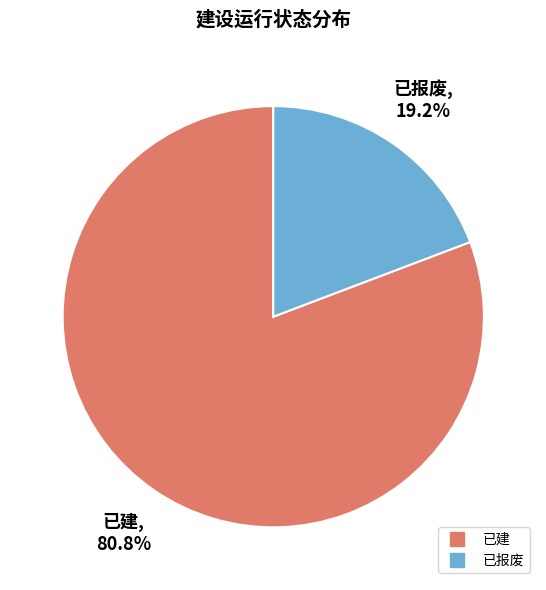

To the nearest percent, what portion does 已报废 represent?

19%